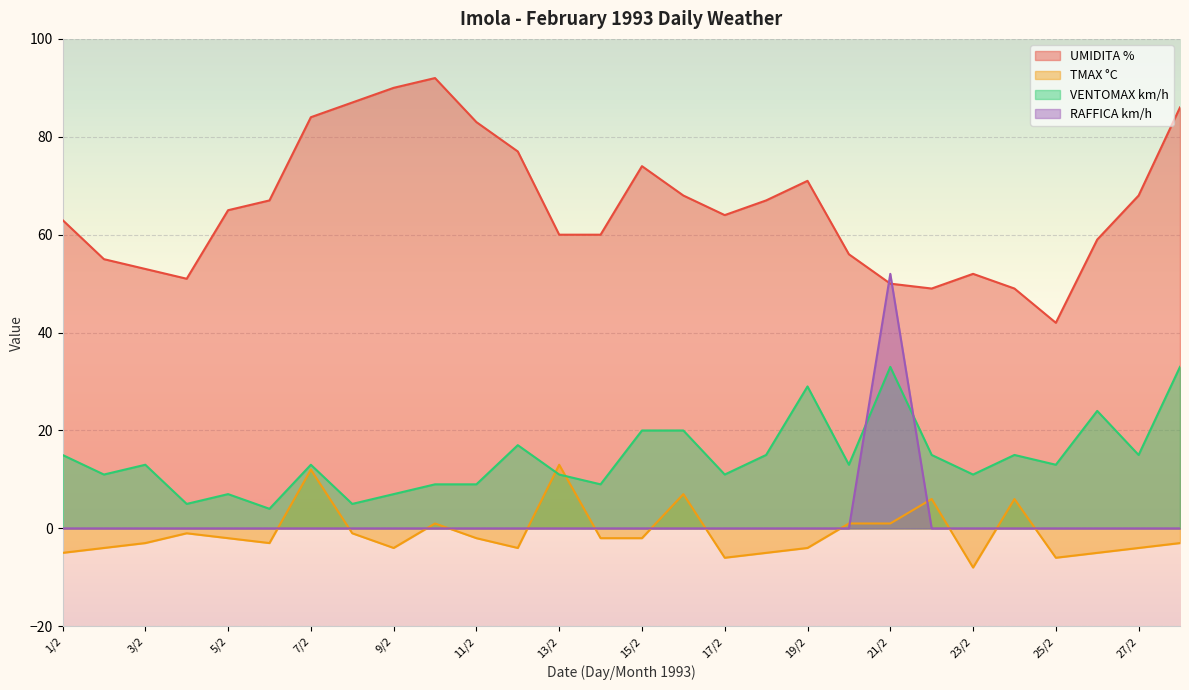

The TMAX °C series shows -6 at 2/2. True or false?

False